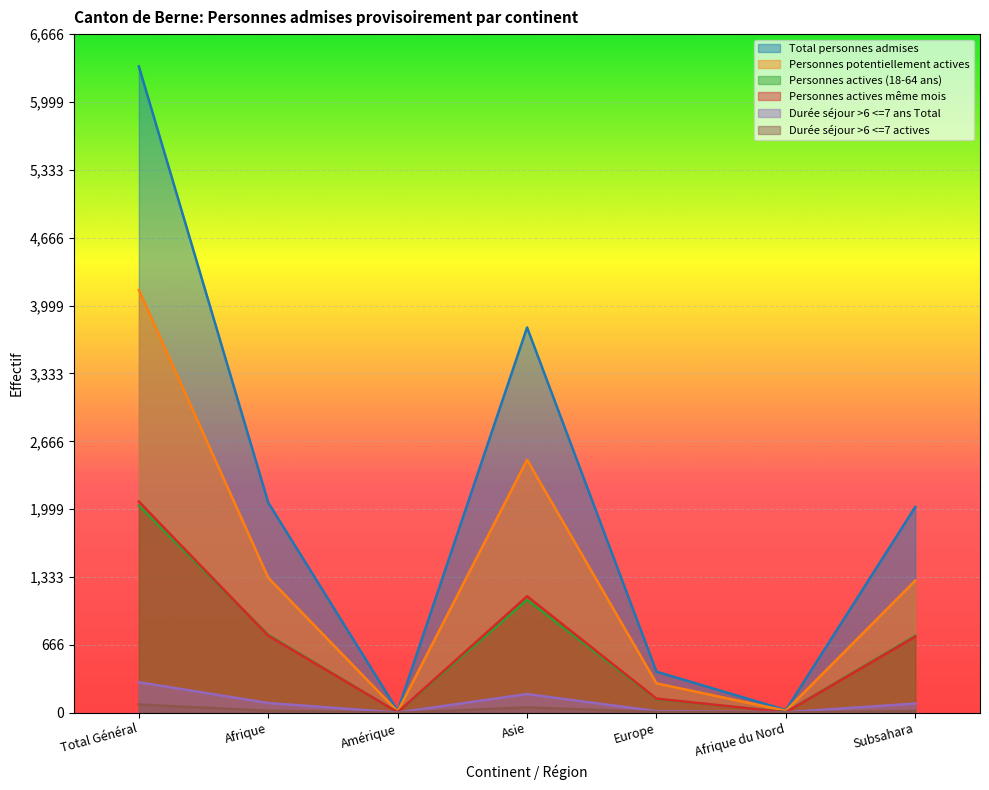

What position from the right is Afrique du Nord?

2